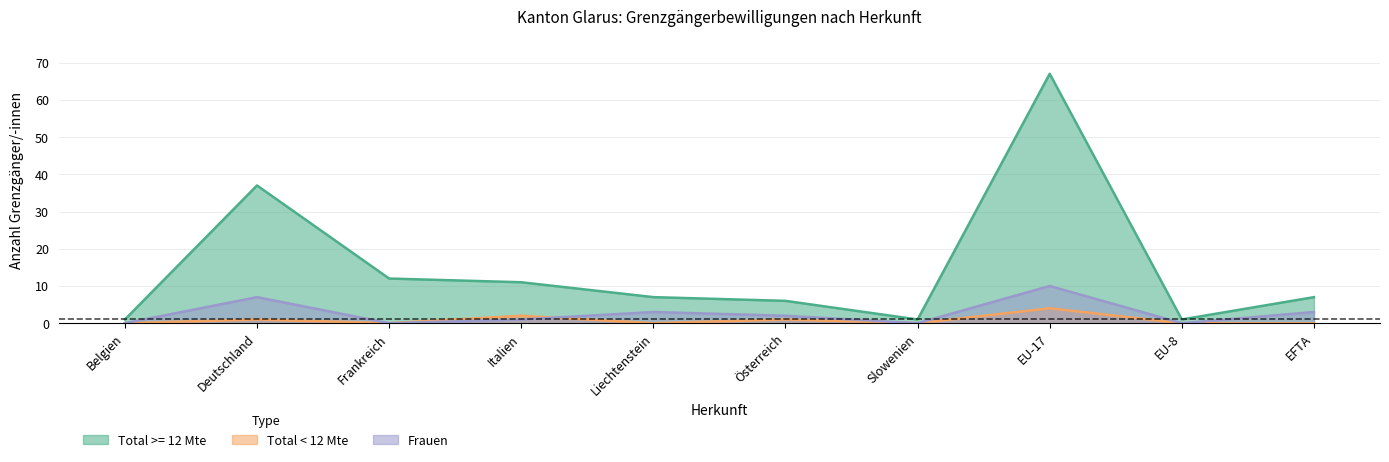

How many interior local valleys does the Frauen series have?

3